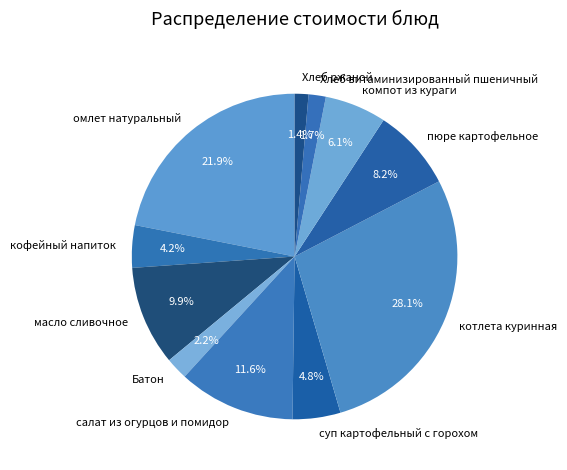

Is there a majority slice in this chart?

No